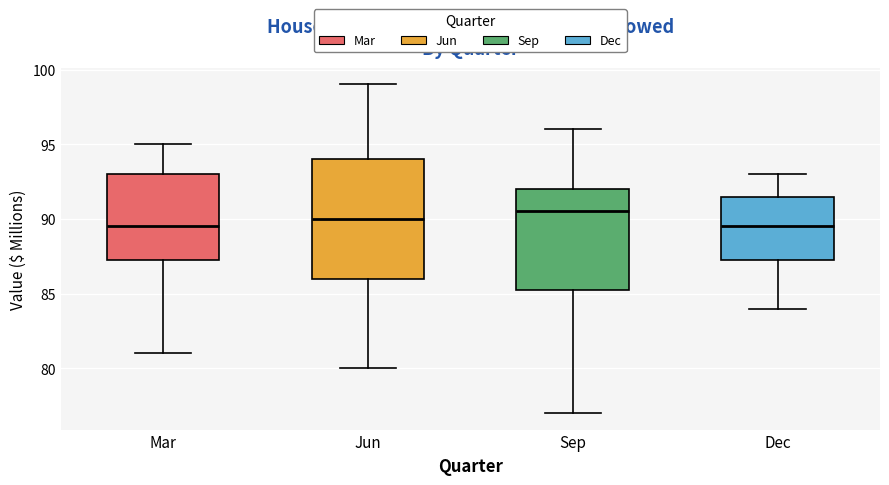

Reading left to right, transcribe this box plot: for each box, give where its median line is, the range the box spans, and where its two whiskers end, as read against the y-axis. The values are not printed on the chart, so give them approximately, as read against the axis.

Mar: median 89.5, box 87.5 to 93.0, whiskers 81.0 to 95.0
Jun: median 90.0, box 86.0 to 94.0, whiskers 80.0 to 99.0
Sep: median 90.5, box 85.5 to 92.0, whiskers 77.0 to 96.0
Dec: median 89.5, box 87.5 to 91.5, whiskers 84.0 to 93.0